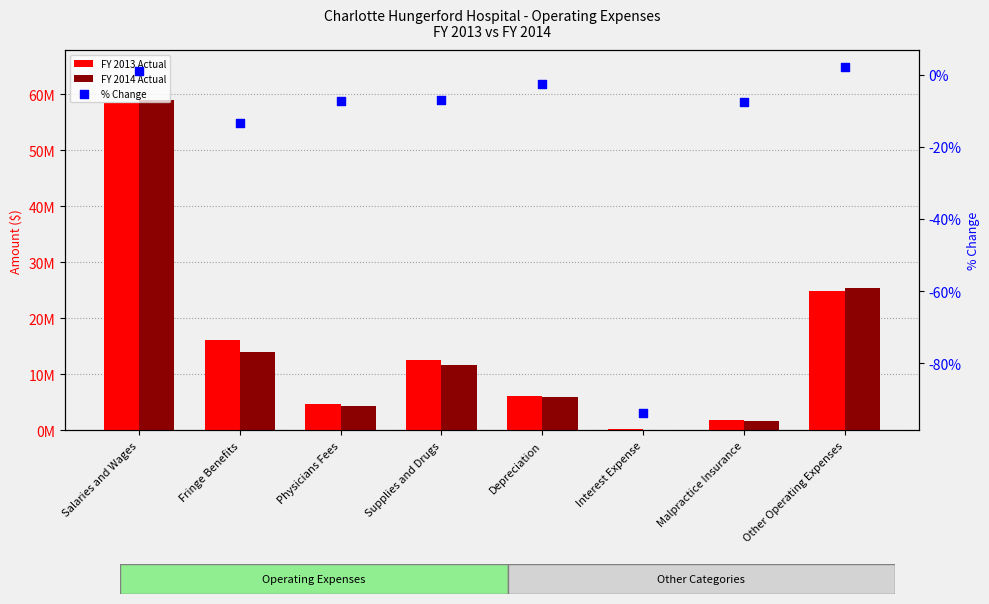

What is the total value across all series at Fringe Benefits?

30241877.6